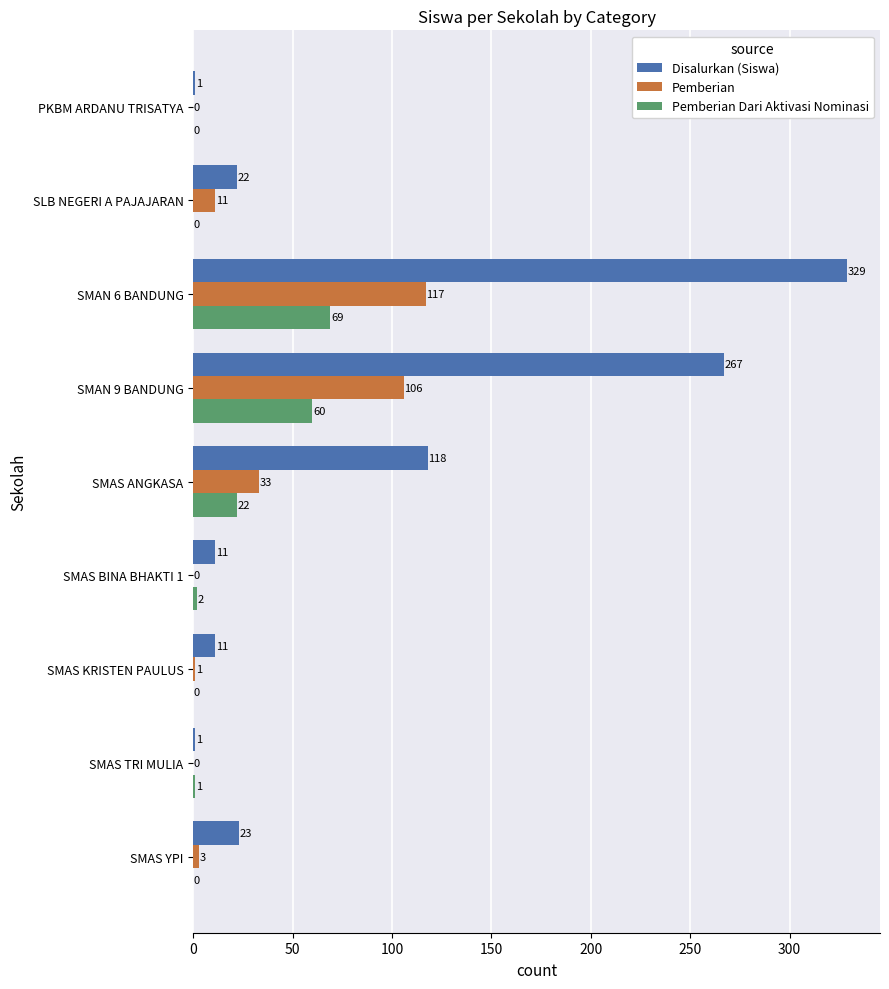

How many categories are shown in the chart?

9